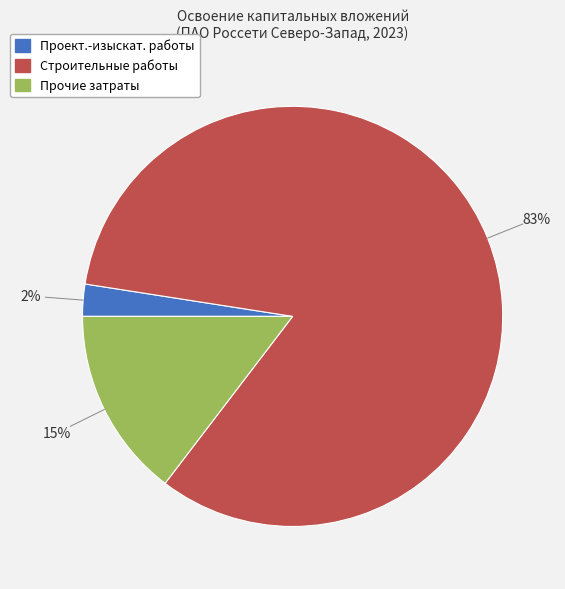

Is there any slice that represents more than half of the pie?

Yes